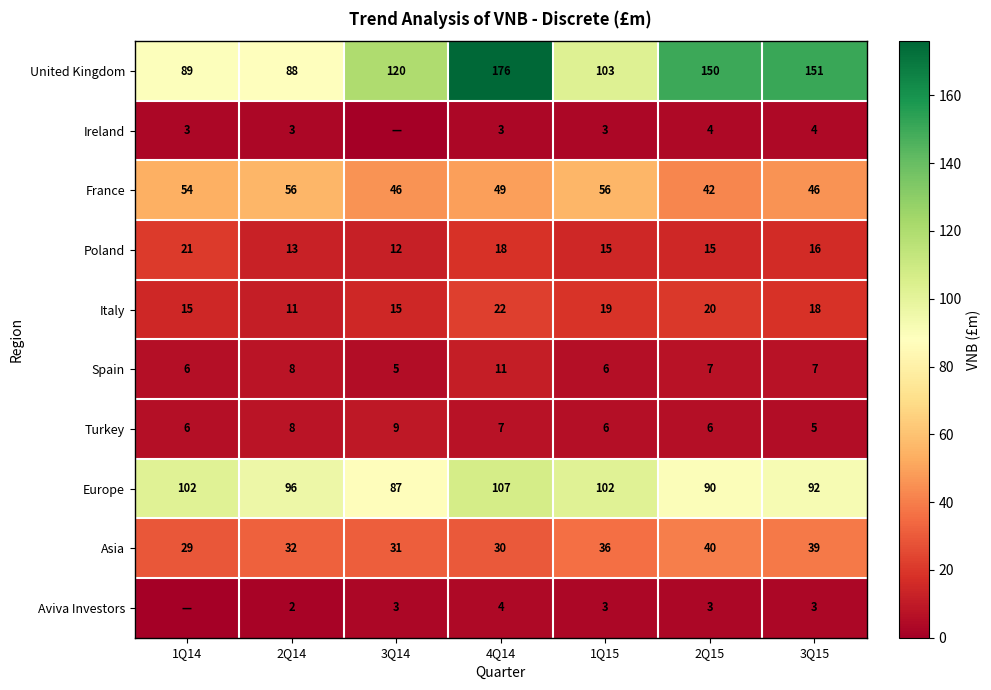

Which category has the lowest value across all series?

3Q14